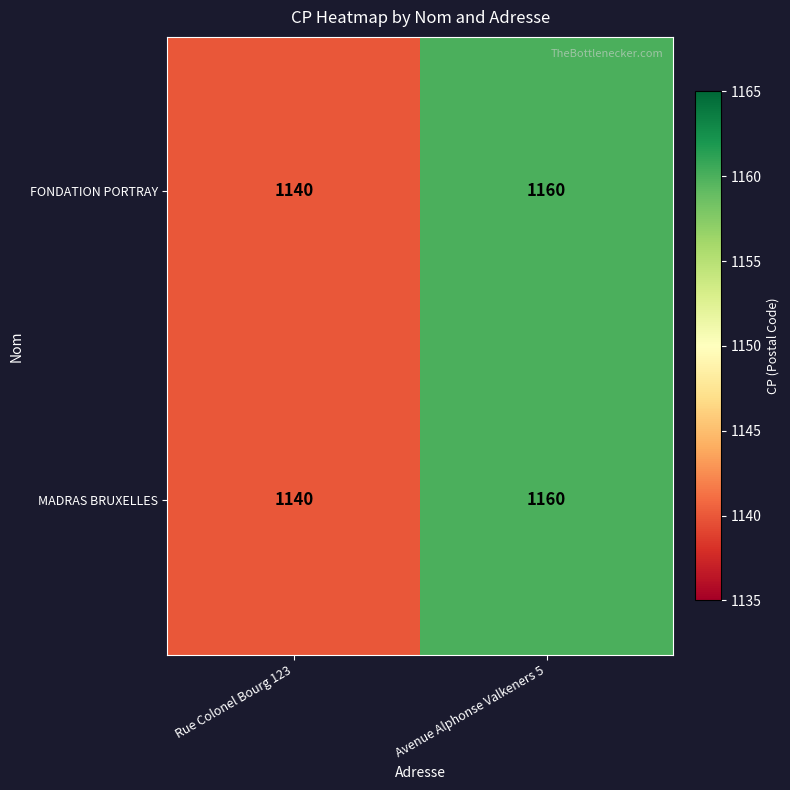

At which category is the sum across all series the highest?

Avenue Alphonse Valkeners 5